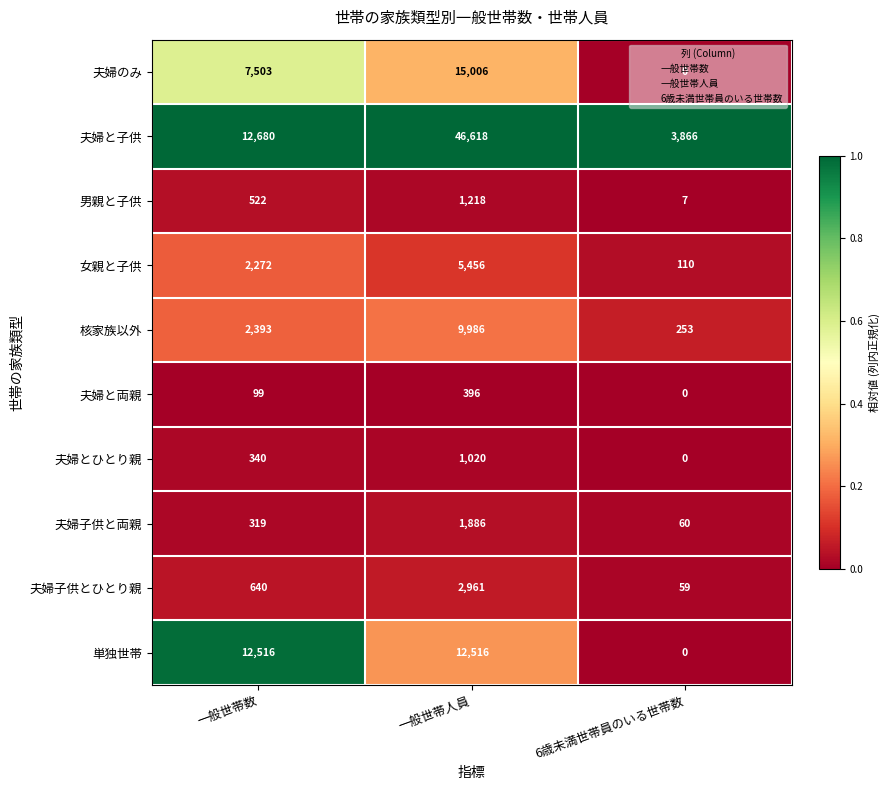

What is the spread (max minus min) of values at 6歳未満世帯員のいる世帯数?

3866